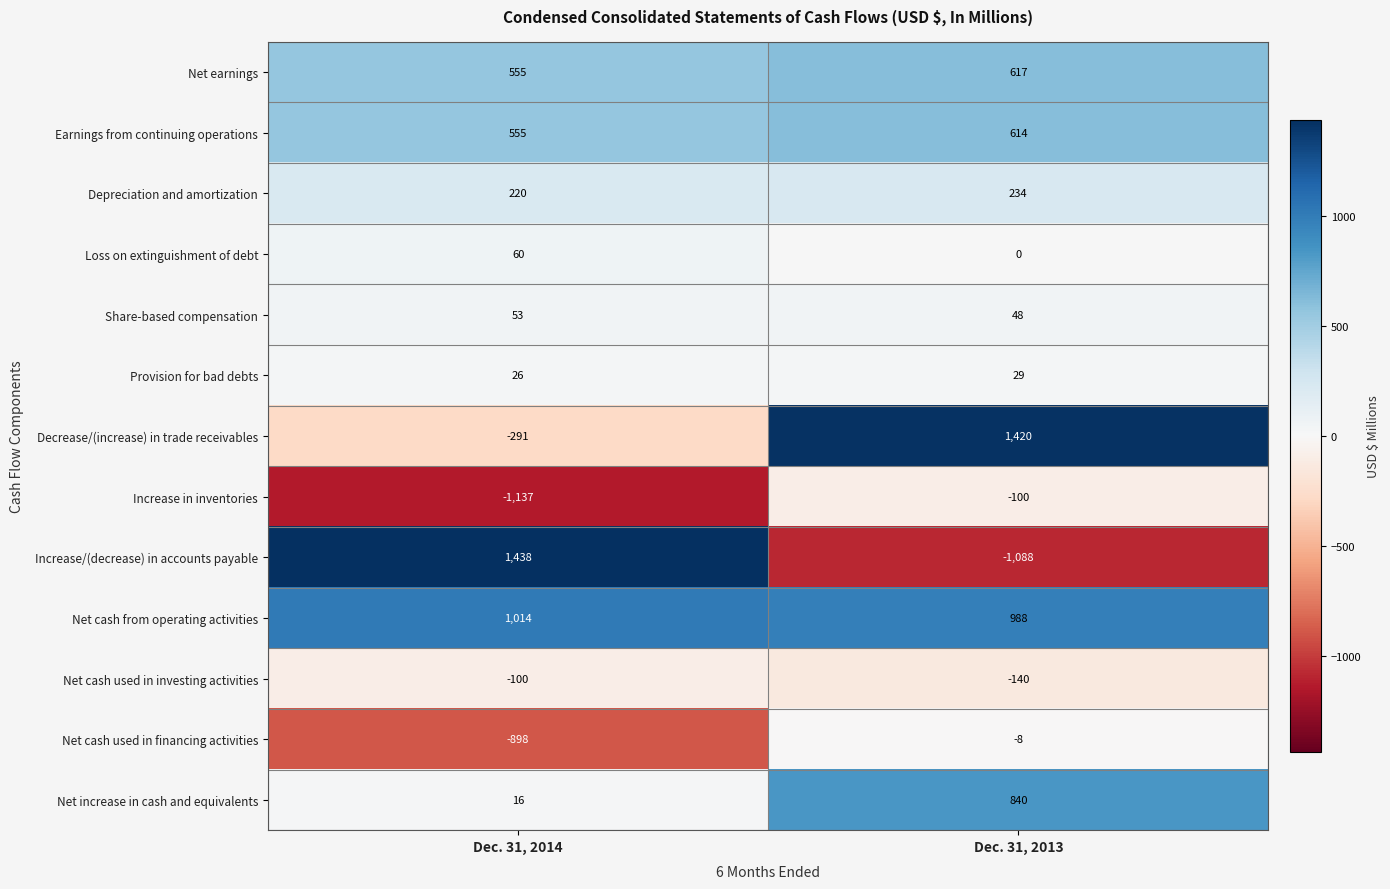

What is the greatest value displayed?

1438